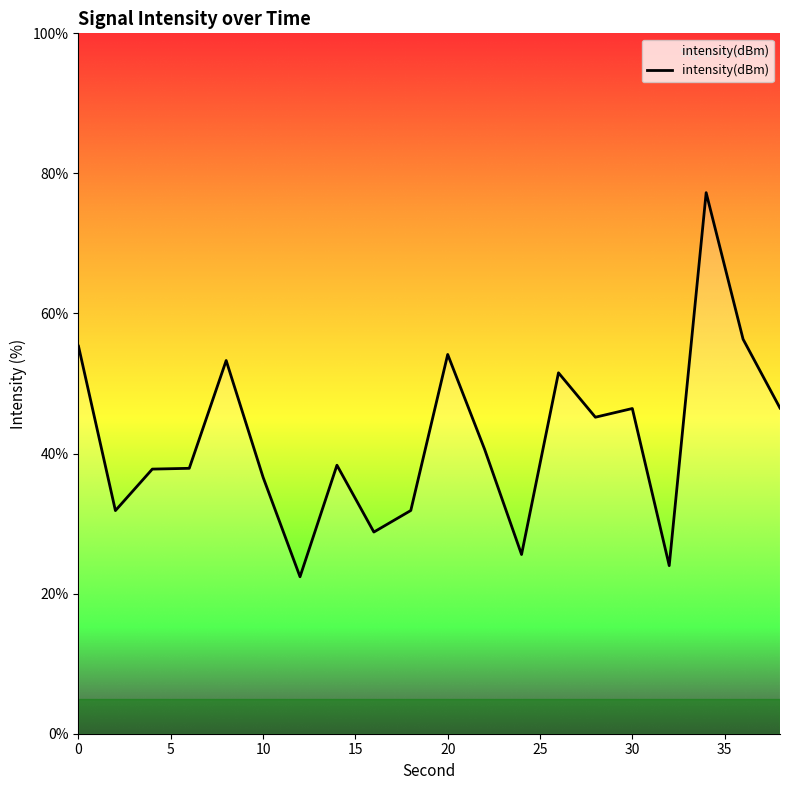

What is the minimum value shown in the chart?

22.4